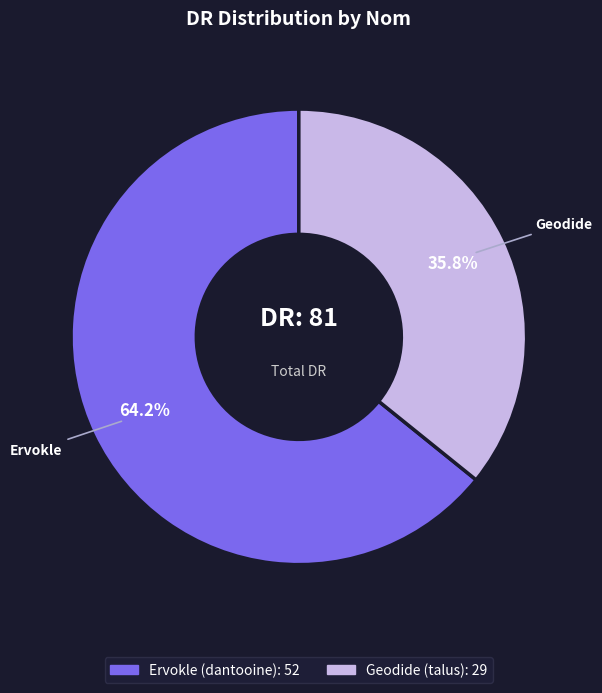

To the nearest percent, what is the difference between the largest and smallest slice percentages?

28%